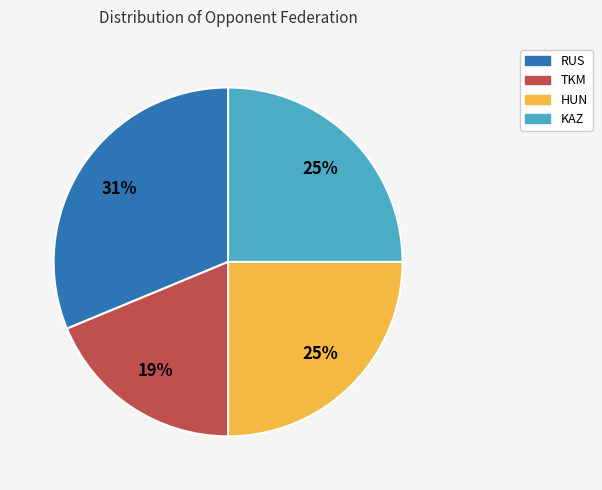

How many segments does this pie chart have?

4